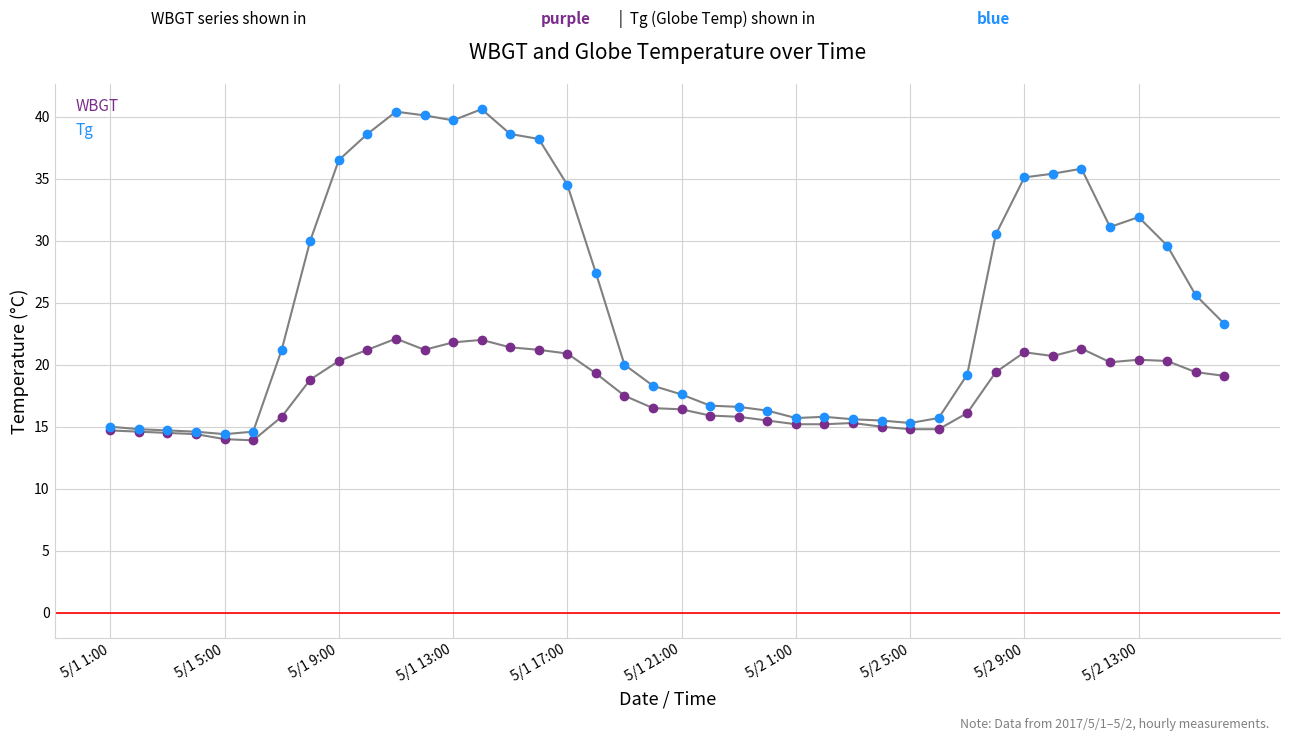

How many series are shown in this chart?

2